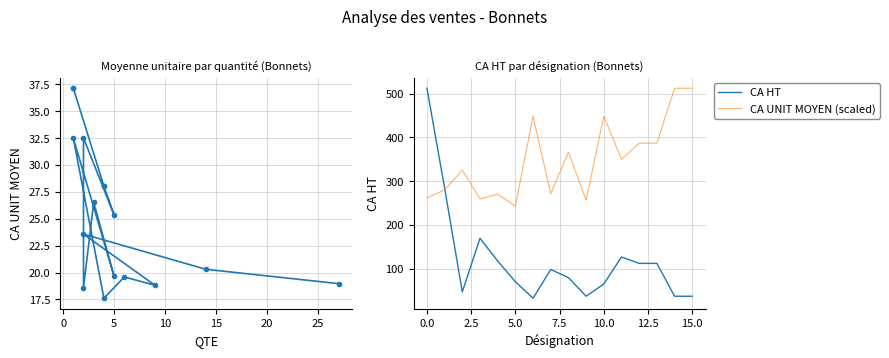

What are all the series names shown in the legend?

CA UNIT MOYEN, CA HT, CA UNIT MOYEN (scaled)